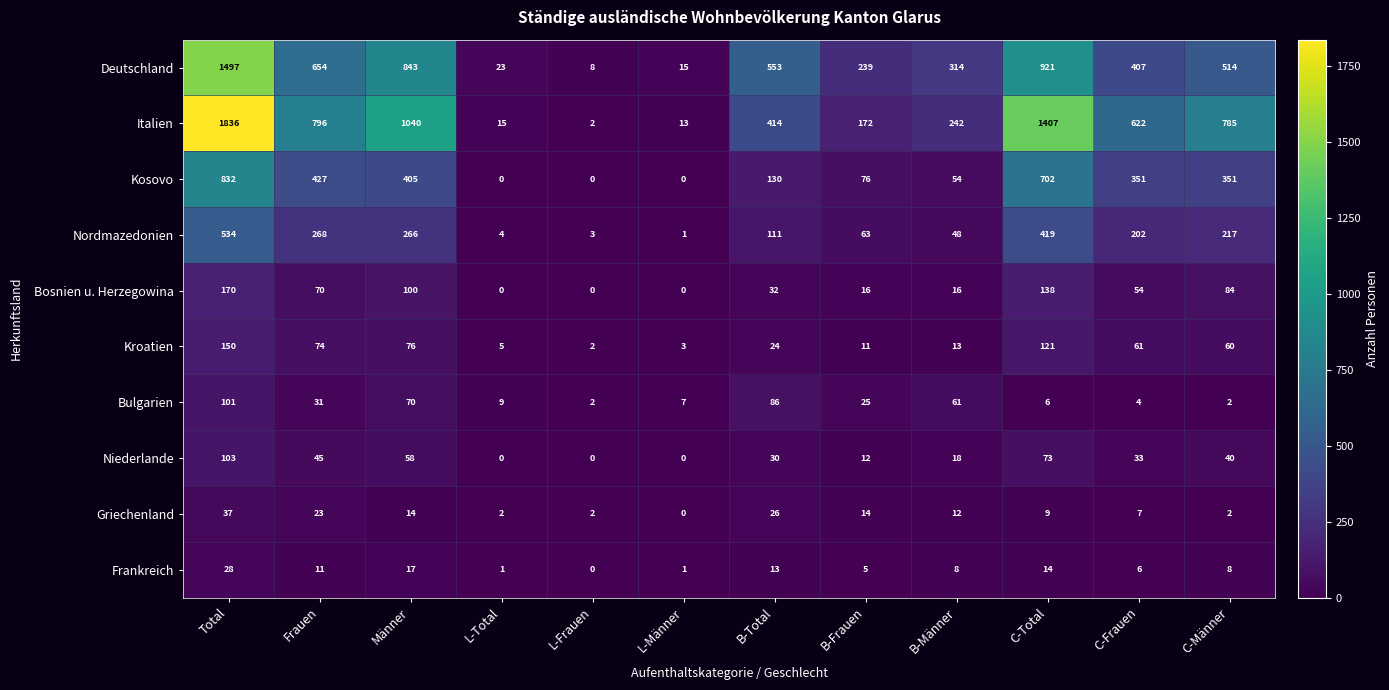

Rank the series at Frauen from highest to lowest value.

Italien, Deutschland, Kosovo, Nordmazedonien, Kroatien, Bosnien u. Herzegowina, Niederlande, Bulgarien, Griechenland, Frankreich